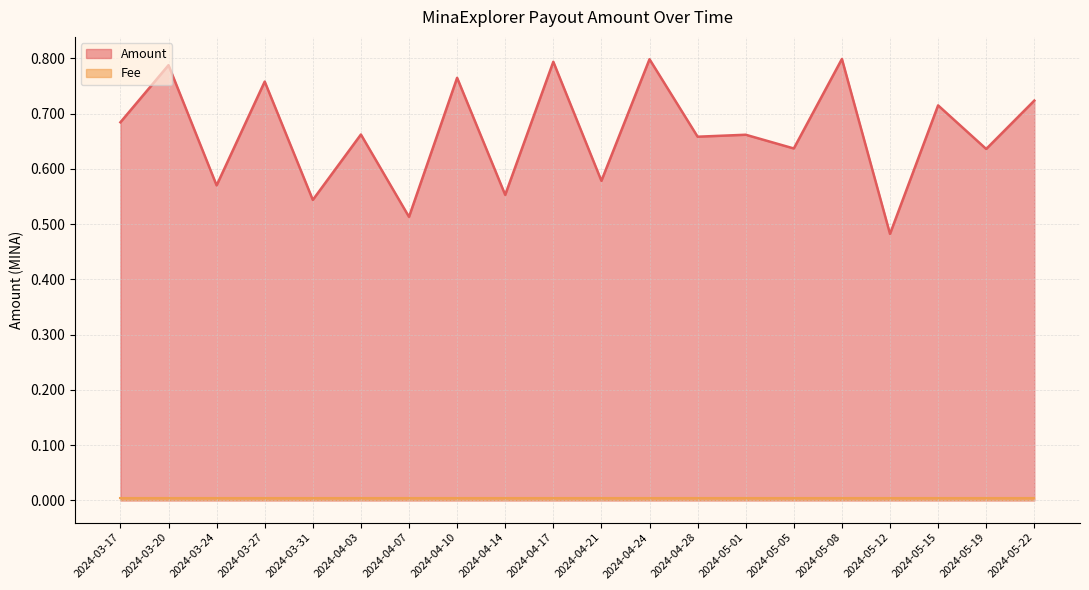

Rank the categories by value from highest to lowest.

2024-05-08, 2024-04-24, 2024-04-17, 2024-03-20, 2024-04-10, 2024-03-27, 2024-05-22, 2024-05-15, 2024-03-17, 2024-04-03, 2024-05-01, 2024-04-28, 2024-05-05, 2024-05-19, 2024-04-21, 2024-03-24, 2024-04-14, 2024-03-31, 2024-04-07, 2024-05-12